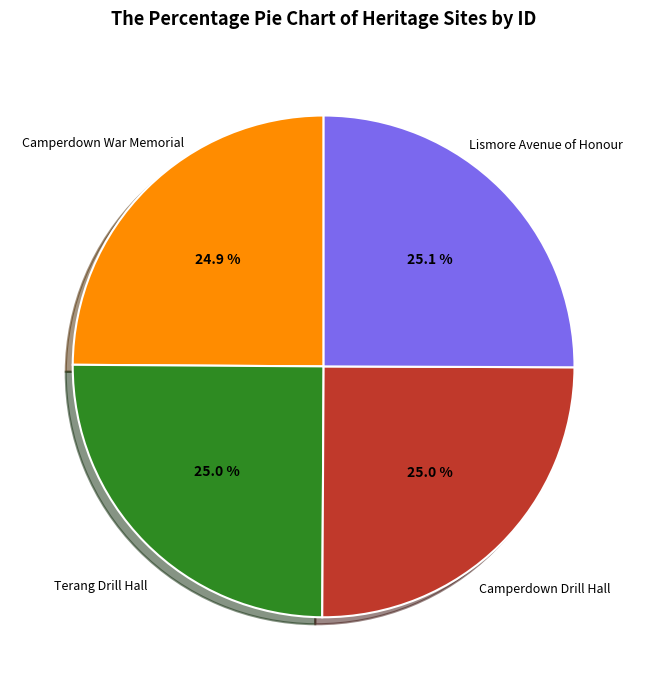

Is there a majority slice in this chart?

No